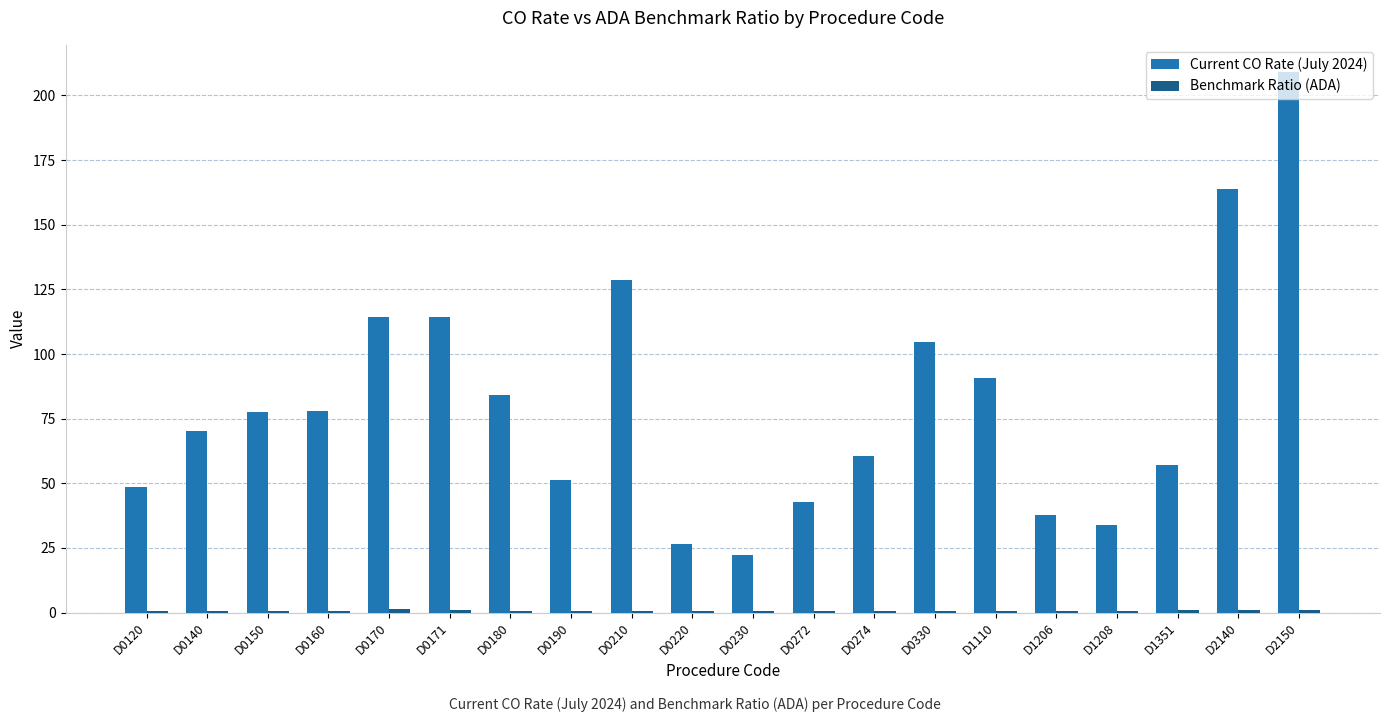

At which category is the sum across all series the highest?

D2150